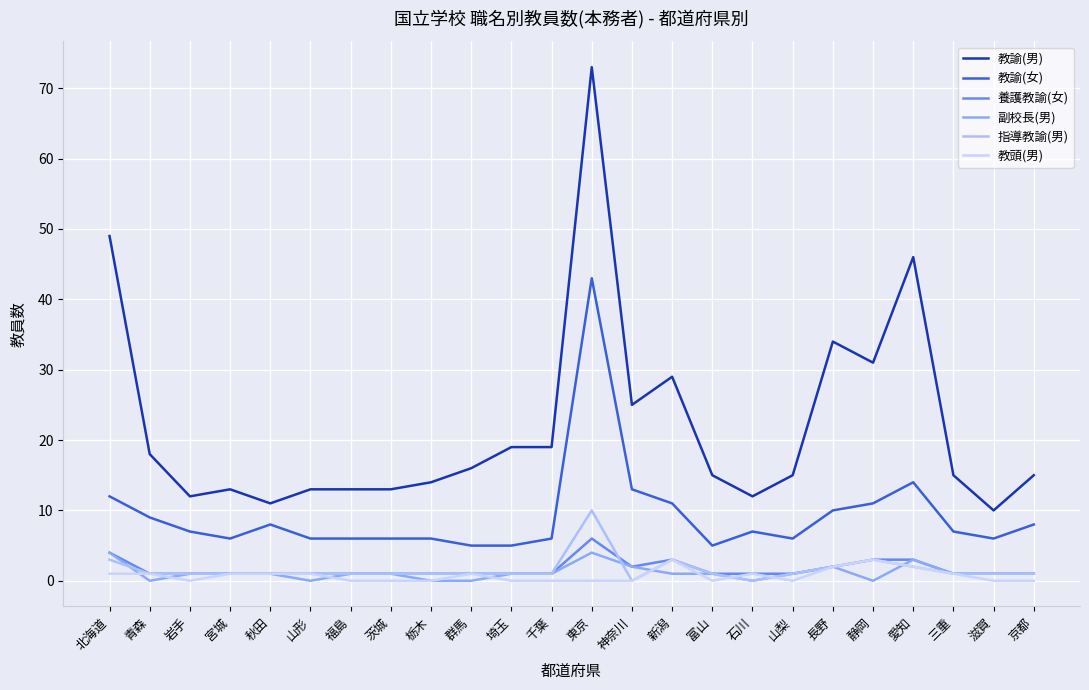

Is it true that 教諭(男) equals 73 at 東京?

True